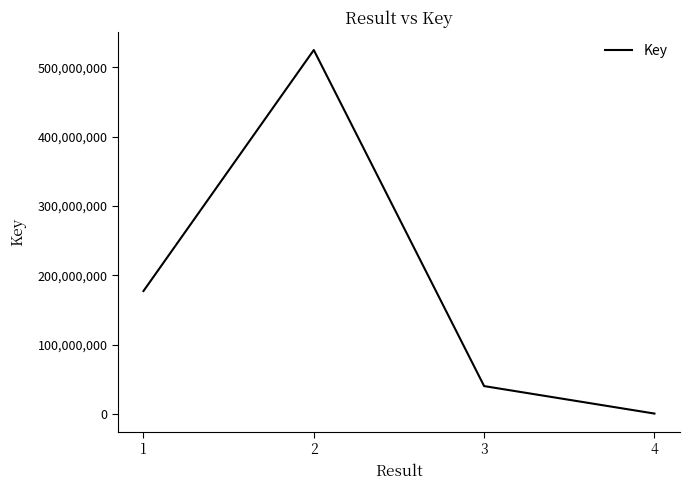

Rank the categories by value from lowest to highest.

4, 3, 1, 2